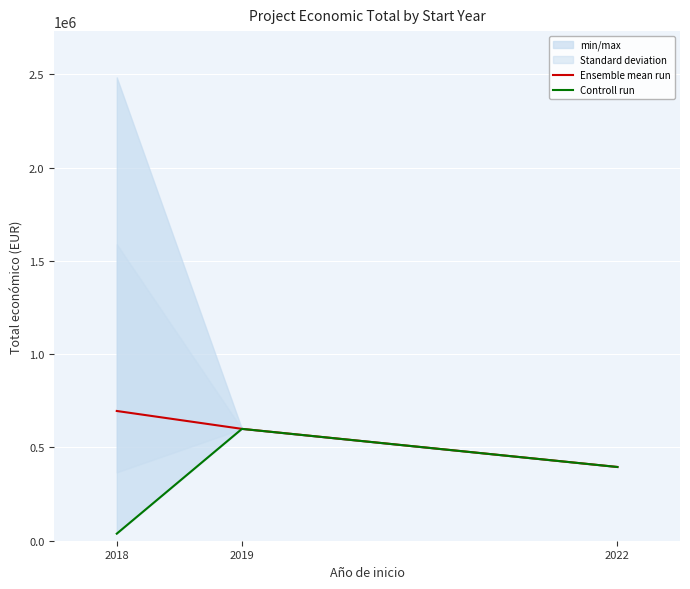

Reading left to right, extract all data points from this chart.

Ensemble mean run: 695558.4	599644.0	395340.0
Controll run: 37924.1	599644.0	395340.0